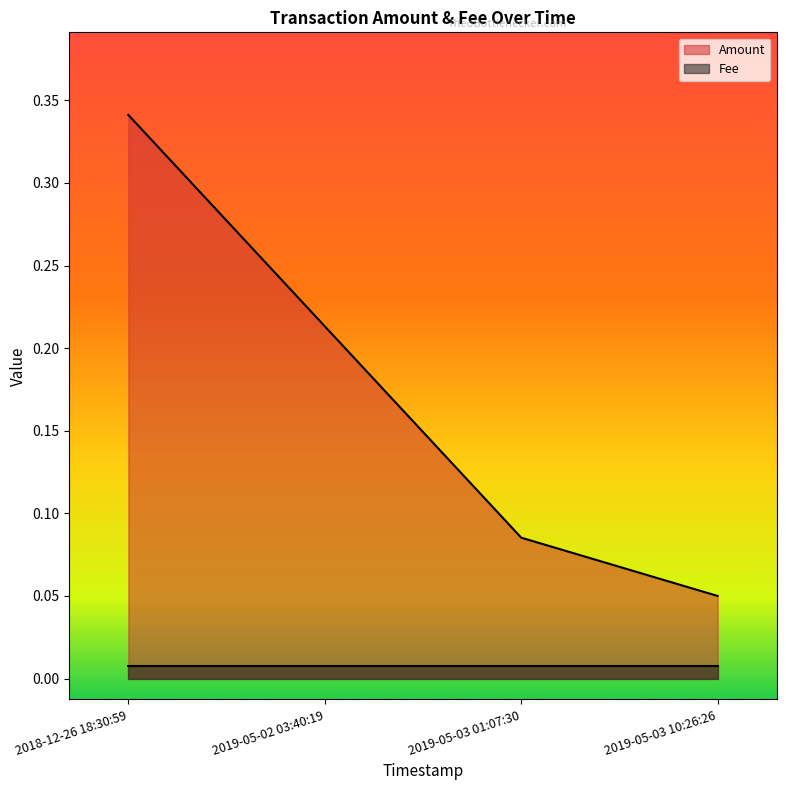

What is the smallest value displayed?

0.1